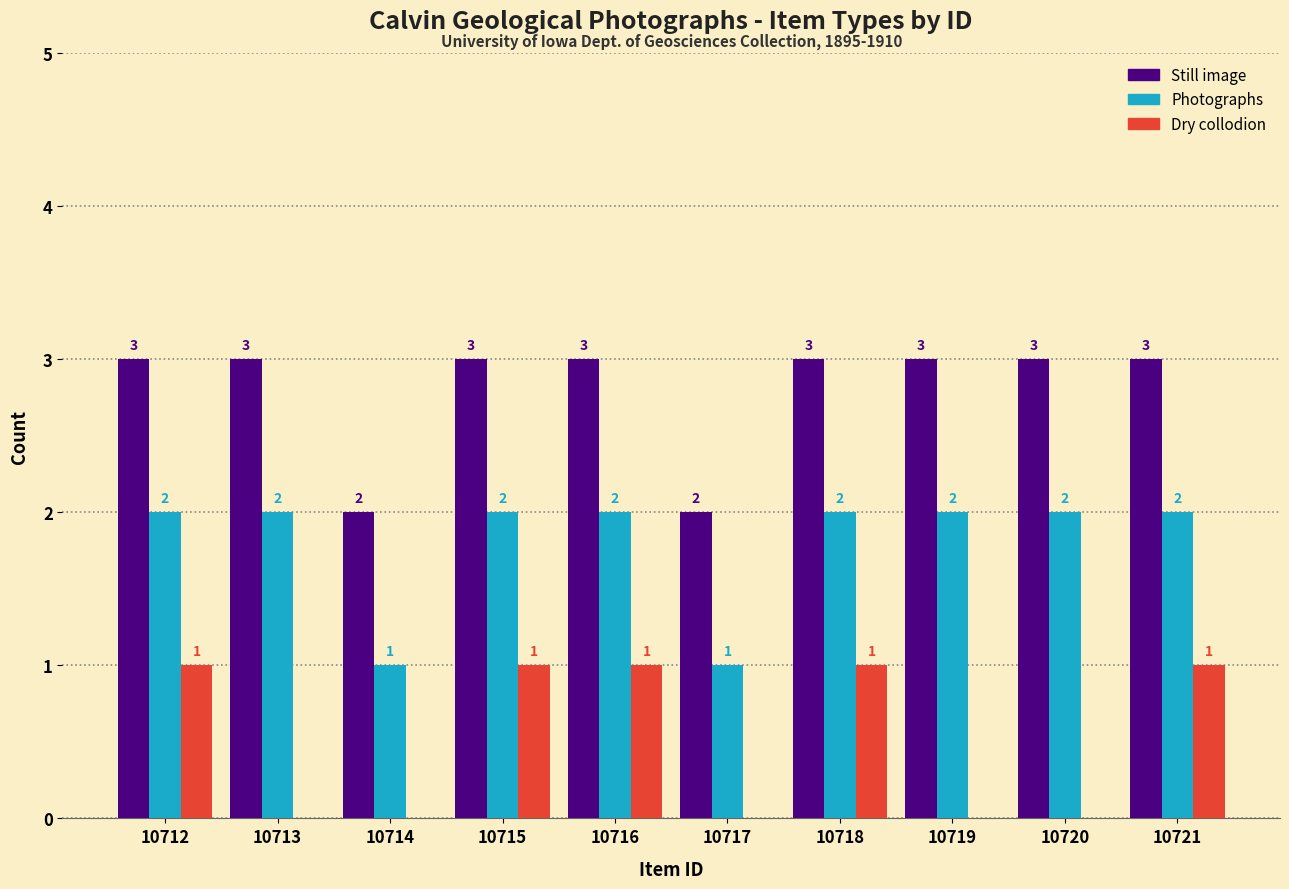

Does the chart contain stacked bars?

No